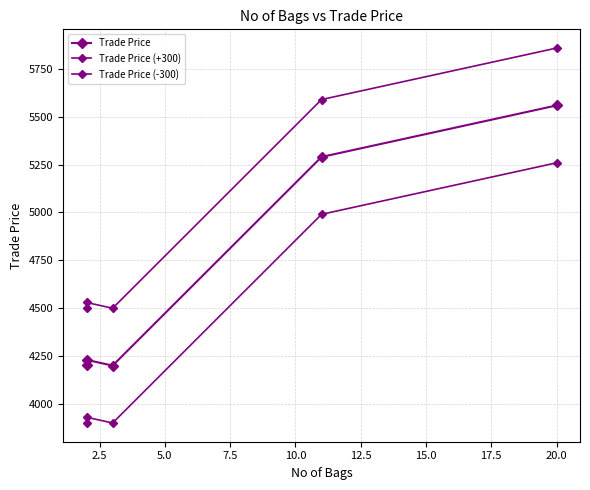

Reading left to right, list all the values displayed in this chart.

Trade Price: 4200.0	4228.9	4198.9	5289.8	5559.0
Trade Price (+300): 4500.0	4528.9	4498.9	5589.8	5859.0
Trade Price (-300): 3900.0	3928.9	3898.9	4989.8	5259.0